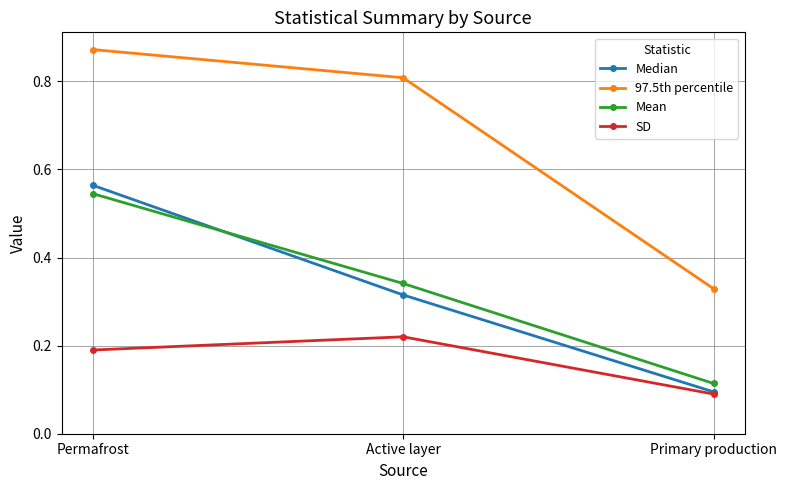

Between Permafrost and Active layer, which series saw the biggest shift?

Median